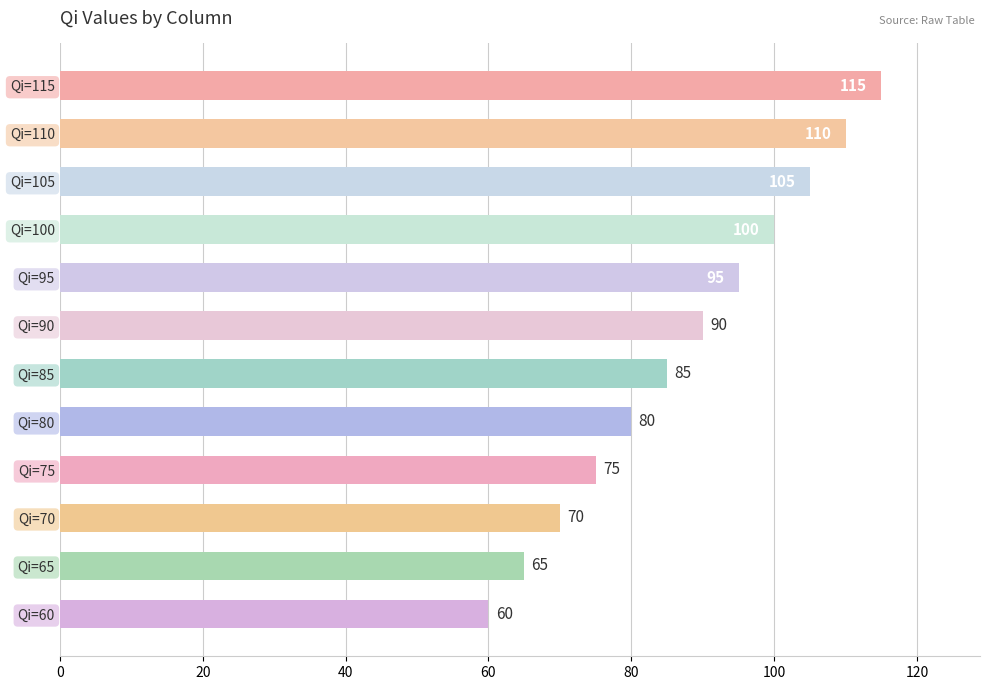

True or false: the data shows 100 at Qi=100.

True